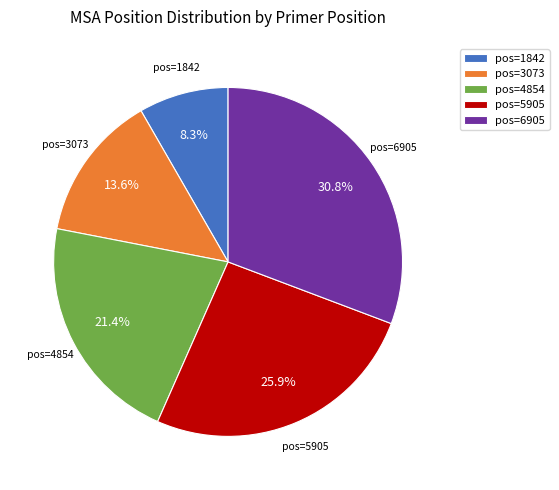

What is the ratio of the value at pos=1842 to the value at pos=5905?

0.3